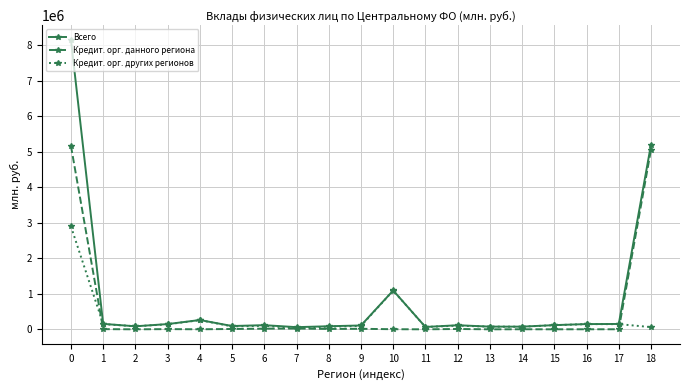

How many lines are shown in the chart?

3